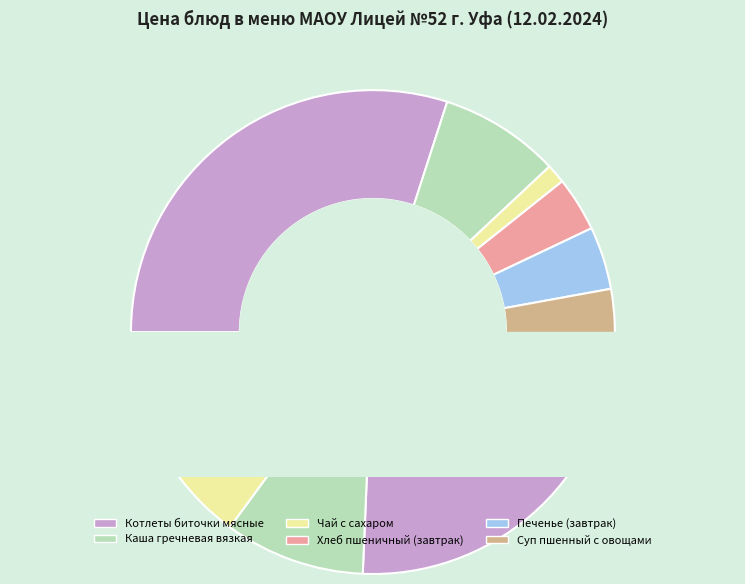

What is the smallest slice in the pie chart?

Чай с сахаром